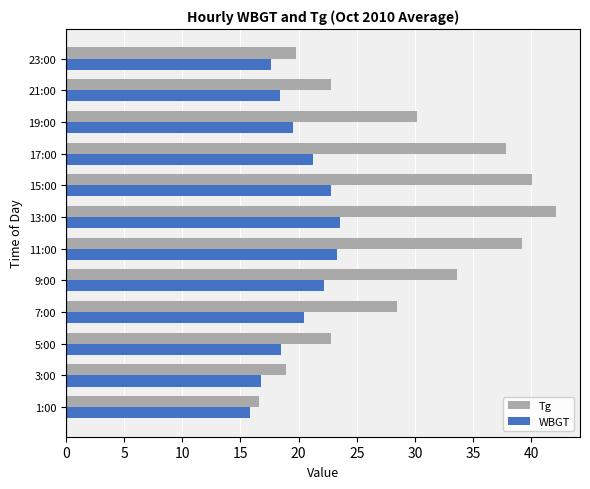

Read the Tg value at 13:00.

42.1